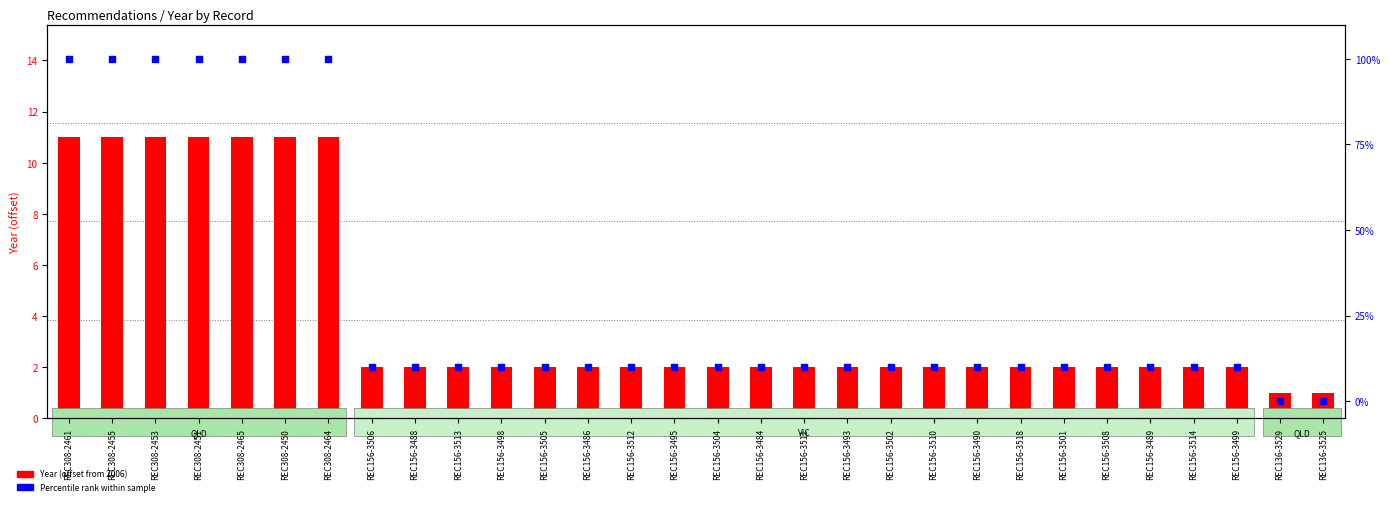

Which series reaches the minimum Y coordinate?

Percentile rank